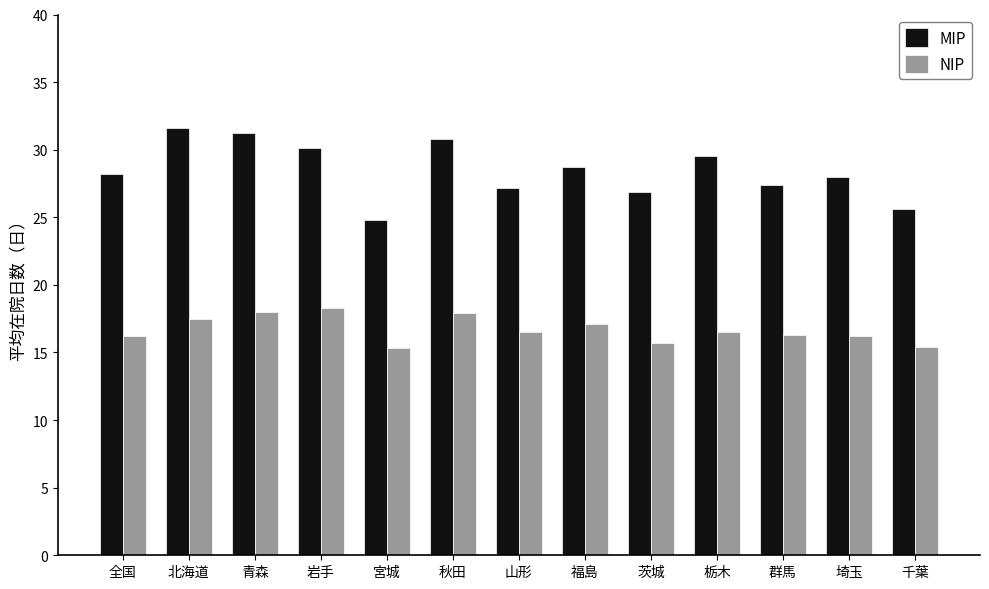

What is the sum of the MIP values at 全国 and 群馬?

55.6